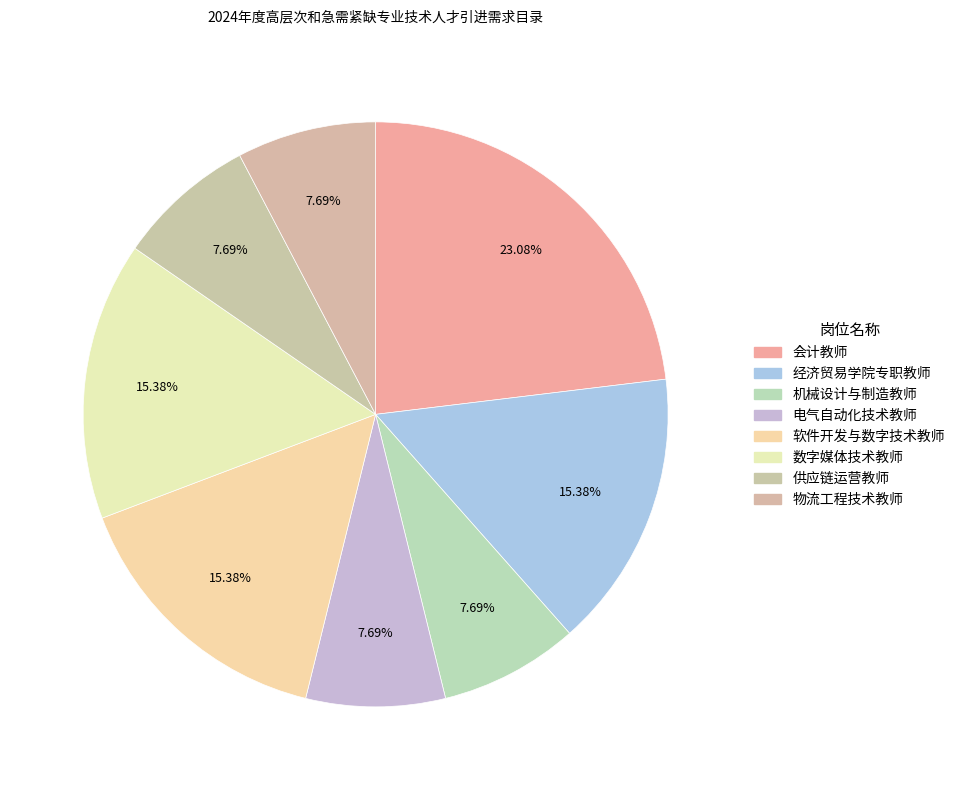

To the nearest percent, what percentage of the pie is 物流工程技术教师?

8%